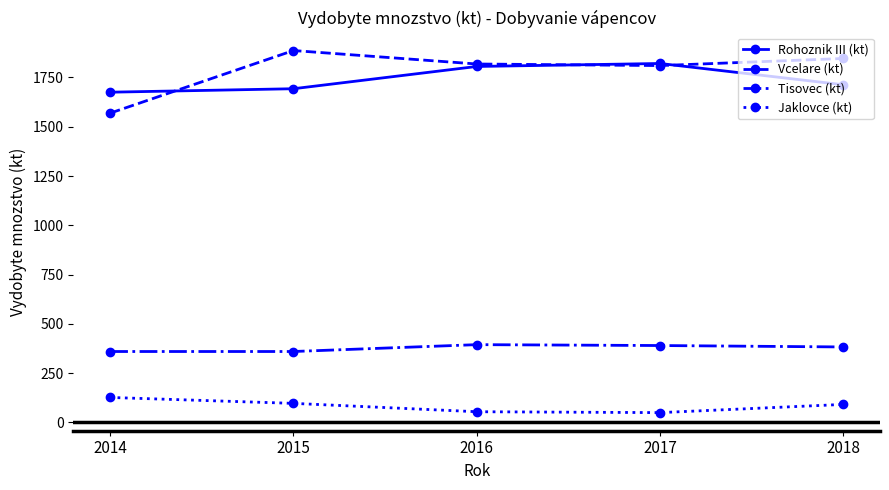

The Vcelare (kt) series shows 700.7 at 2014. True or false?

False